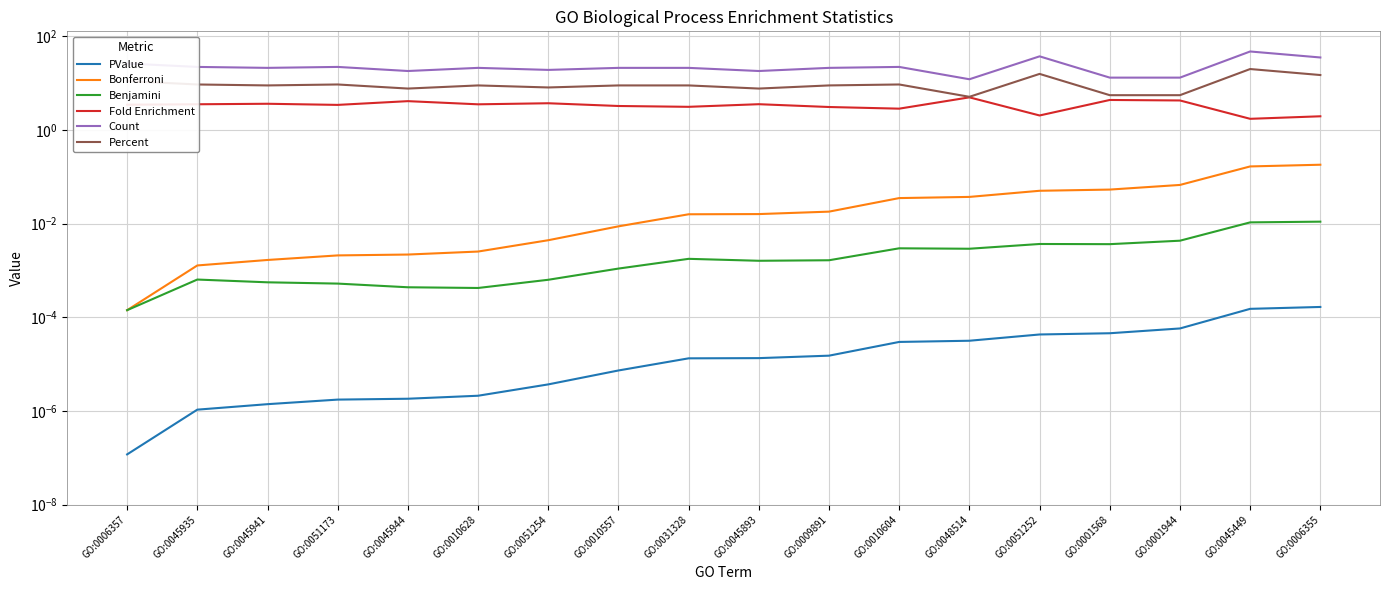

What is the difference between the maximum and minimum values in the Count series?

35.0